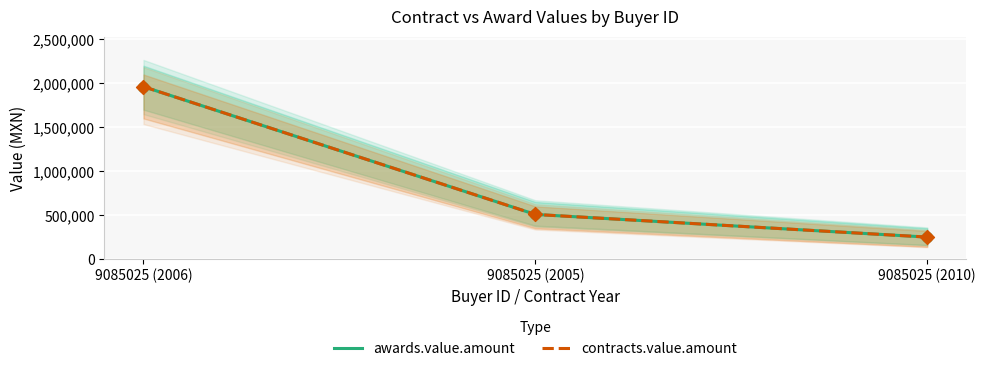

At how many categories does at least one series exceed 1027823?

1